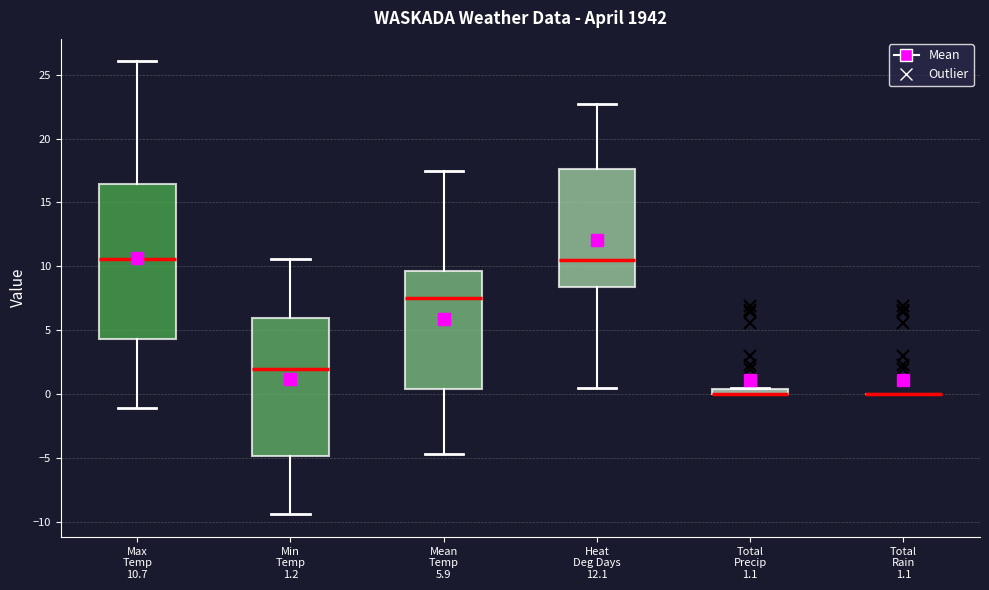

Comparing the boxes themselves (not the whiskers), which one is the tallest?

Max Temp 10.7